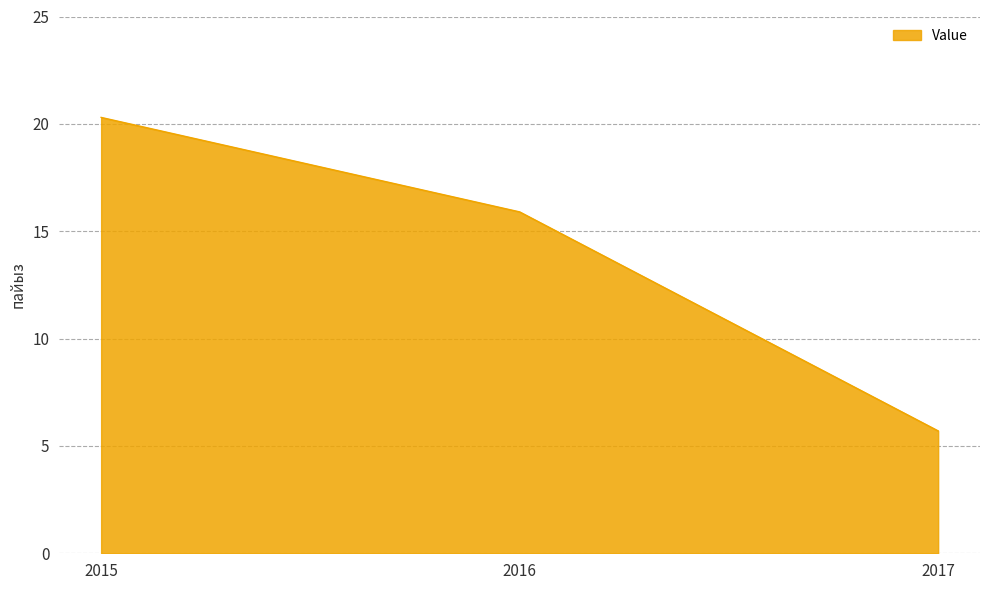

Reading left to right, transcribe all the data shown in this chart.

20.3	15.9	5.7